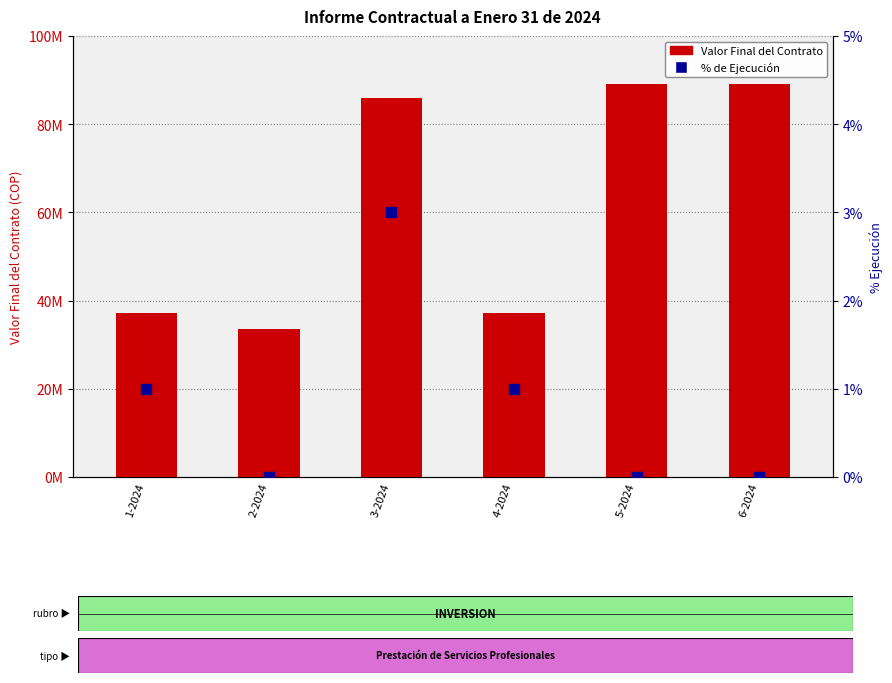

Which series contains the highest Y value?

Valor Final del Contrato